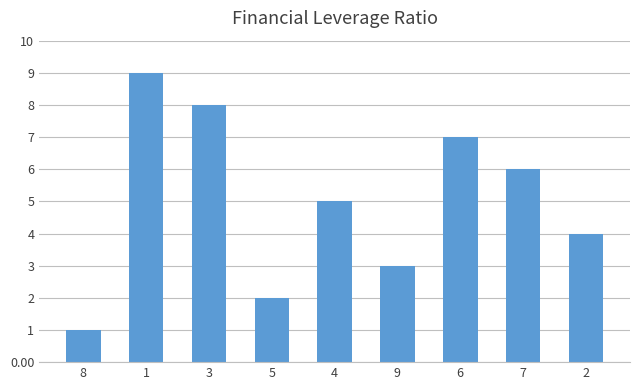

What is the change in value from 6 to 7?

-1